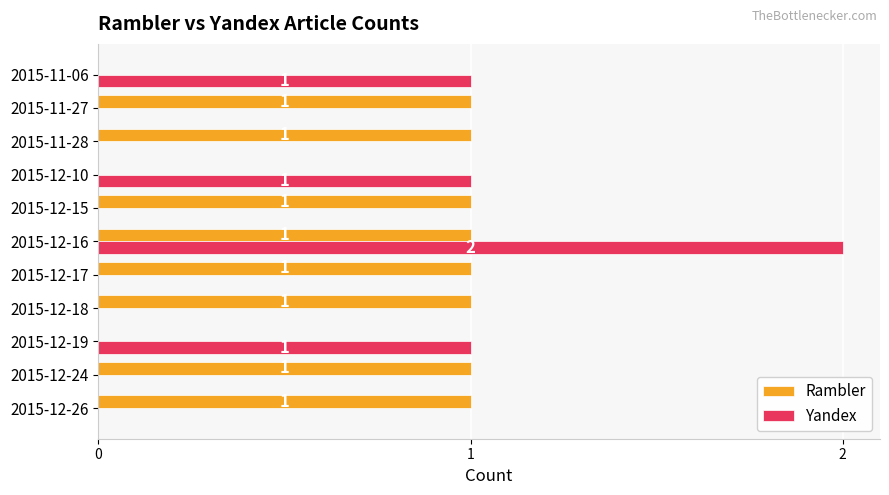

At which label does Yandex reach its peak?

2015-12-16